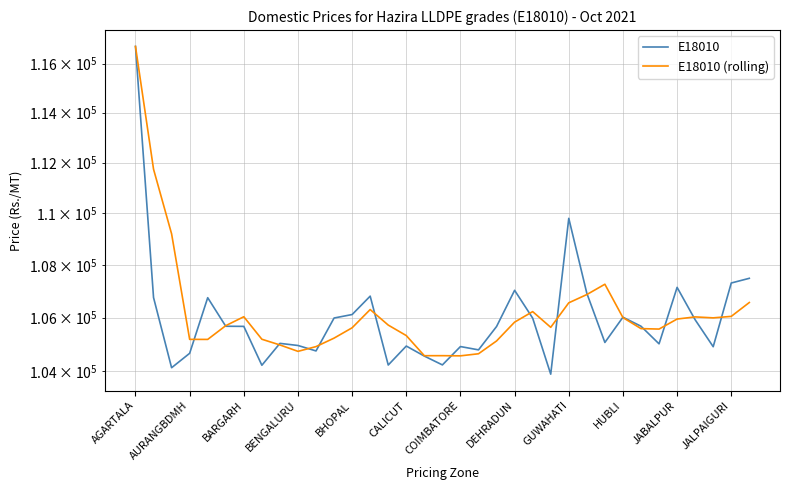

The E18010 (rolling) series shows 104582.3 at 17. True or false?

True